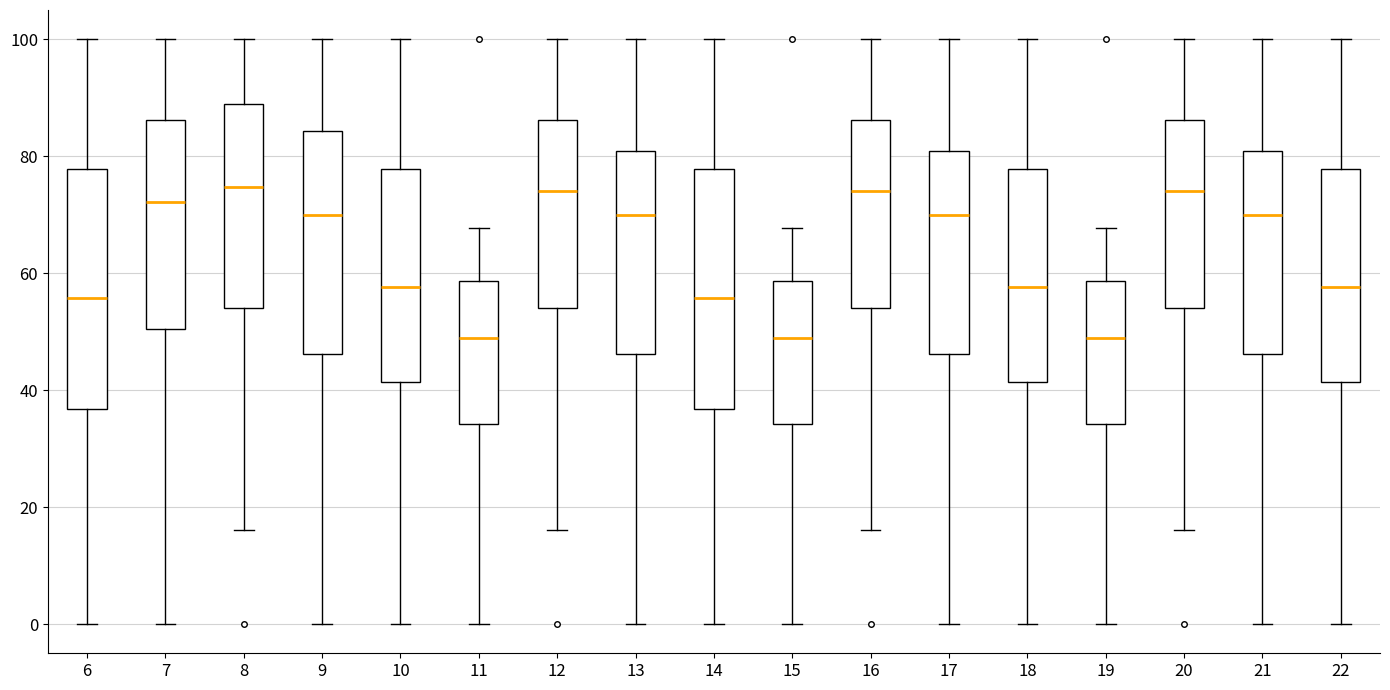

Reading left to right, transcribe this box plot: for each box, give where its median line is, the range the box spans, and where its two whiskers end, as read against the y-axis. The values are not printed on the chart, so give them approximately, as read against the axis.

6: median 56, box 36 to 78, whiskers 0 to 100
7: median 72, box 50 to 86, whiskers 0 to 100
8: median 74, box 54 to 88, whiskers 16 to 100
9: median 70, box 46 to 84, whiskers 0 to 100
10: median 58, box 42 to 78, whiskers 0 to 100
11: median 48, box 34 to 58, whiskers 0 to 68
12: median 74, box 54 to 86, whiskers 16 to 100
13: median 70, box 46 to 80, whiskers 0 to 100
14: median 56, box 36 to 78, whiskers 0 to 100
15: median 48, box 34 to 58, whiskers 0 to 68
16: median 74, box 54 to 86, whiskers 16 to 100
17: median 70, box 46 to 80, whiskers 0 to 100
18: median 58, box 42 to 78, whiskers 0 to 100
19: median 48, box 34 to 58, whiskers 0 to 68
20: median 74, box 54 to 86, whiskers 16 to 100
21: median 70, box 46 to 80, whiskers 0 to 100
22: median 58, box 42 to 78, whiskers 0 to 100